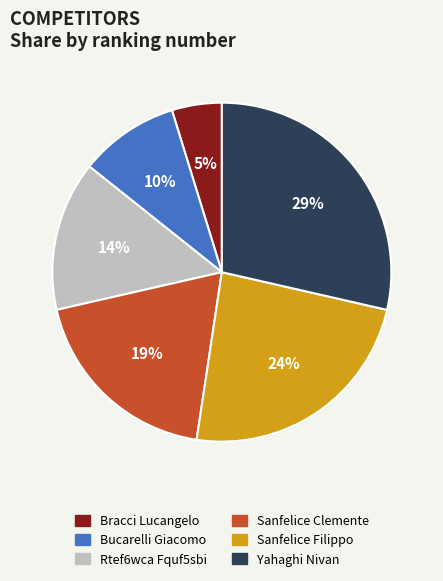

To the nearest percent, what is the difference between the largest and smallest slice percentages?

24%